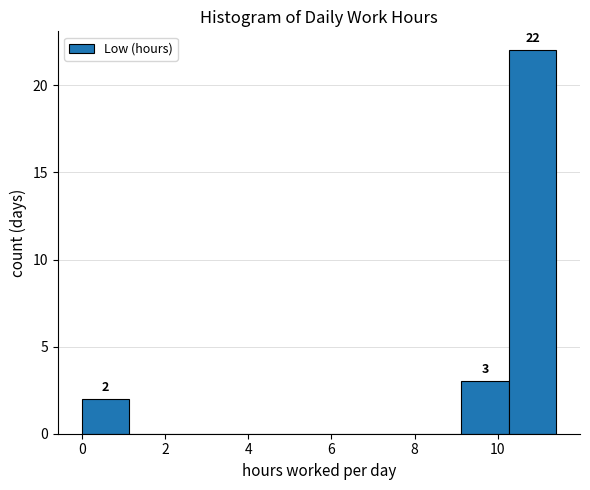

Over which range of the x-axis is the bar tallest?

10.26 to 11.40